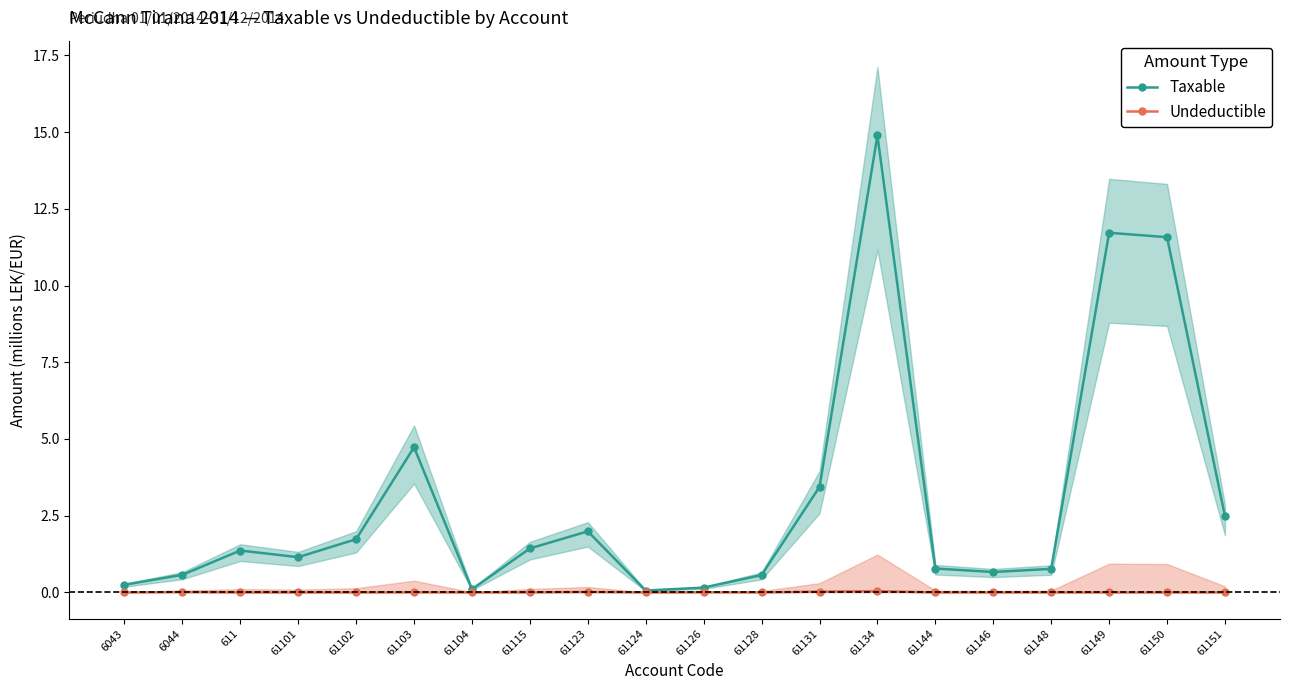

At which category is the sum across all series the highest?

61134